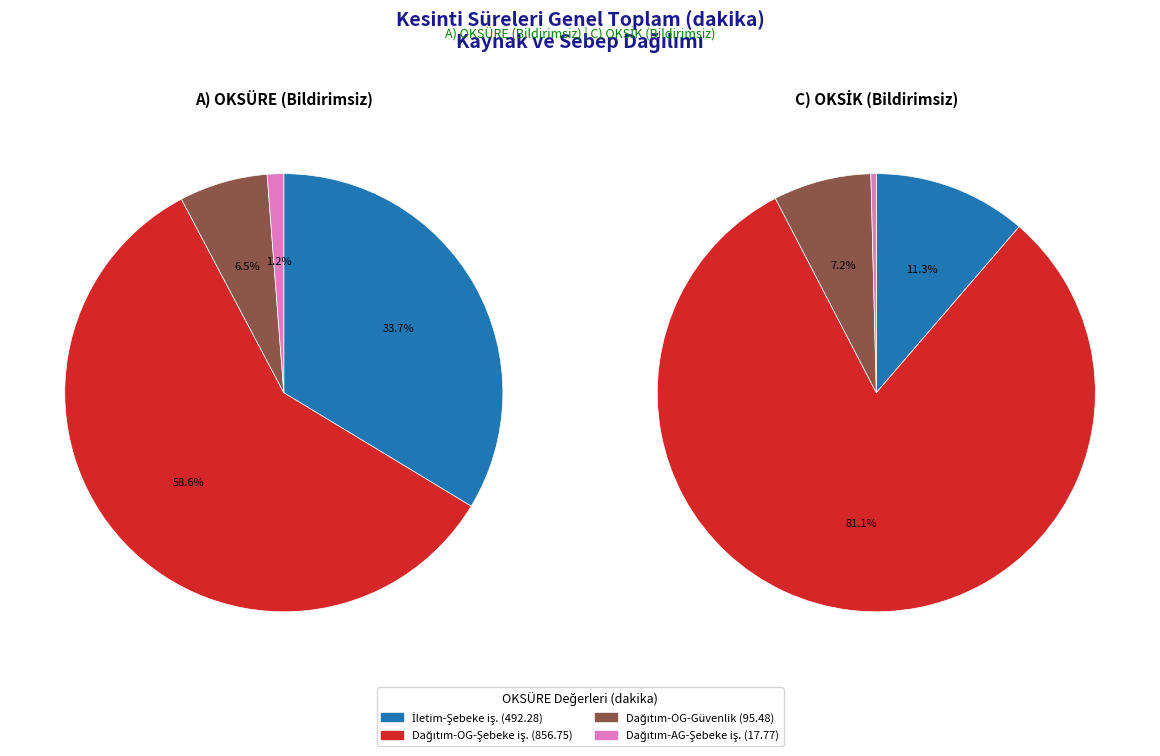

What percentage is the Dağıtım-OG-Şebeke işletmecisi slice, to the nearest percent?

59%